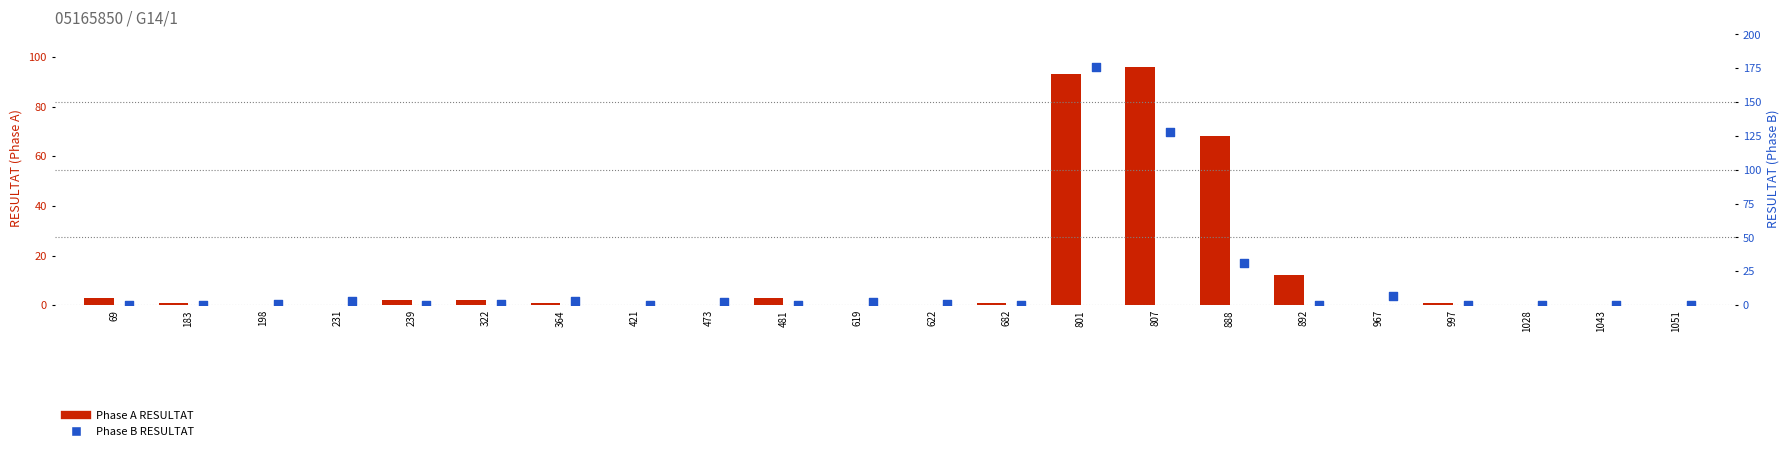

Which series contains the highest Y value?

Phase B RESULTAT